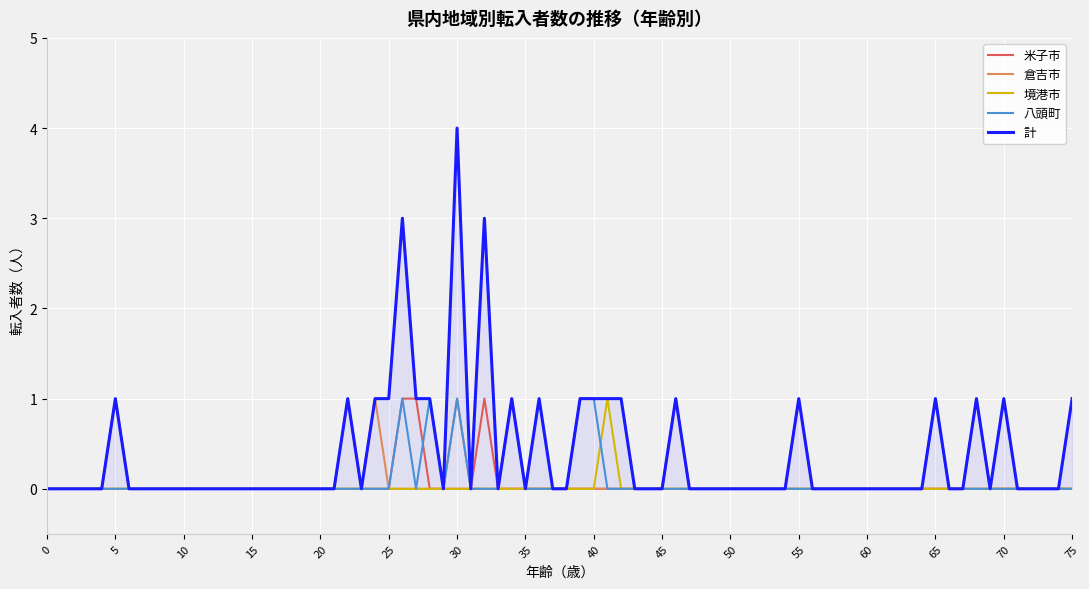

The value of 米子市 at 15 is 0. True or false?

True